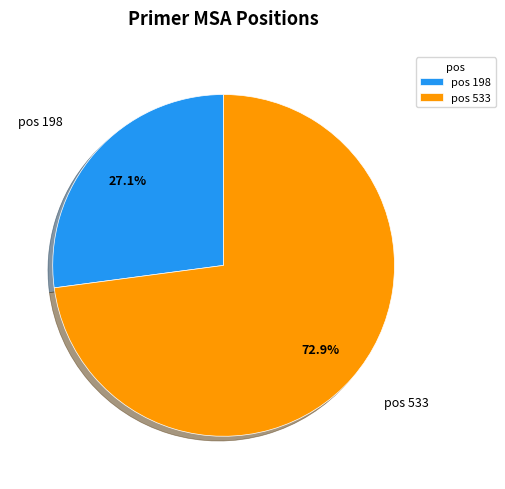

Rank the categories by value from lowest to highest.

pos 198, pos 533